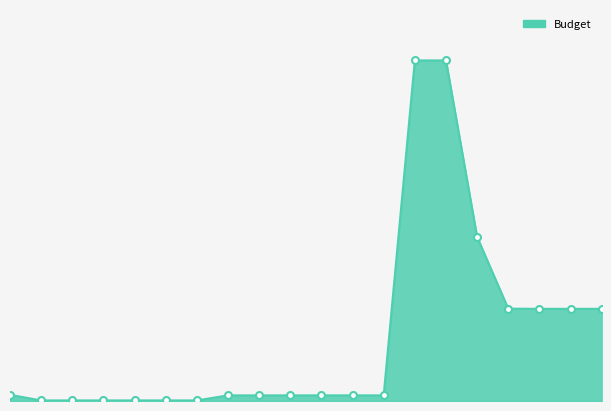

What is the value of the 2nd point from the left?

600000.0